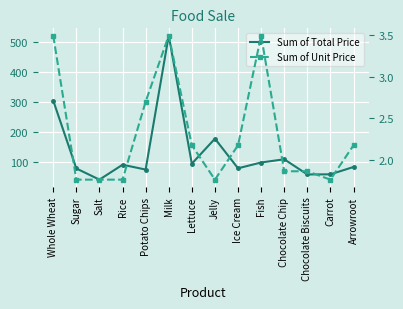

At how many categories does at least one series exceed 288?

2